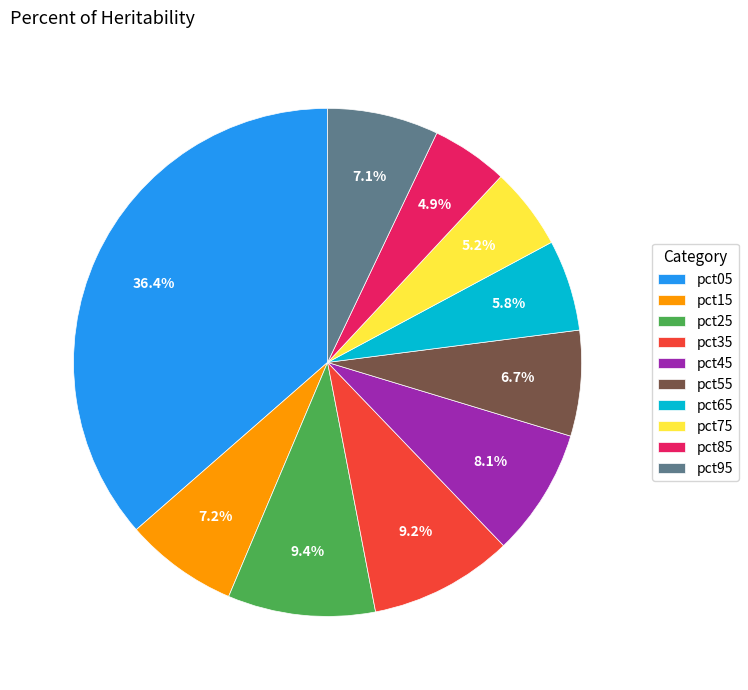

To the nearest percent, what is the difference between the largest and smallest slice percentages?

32%